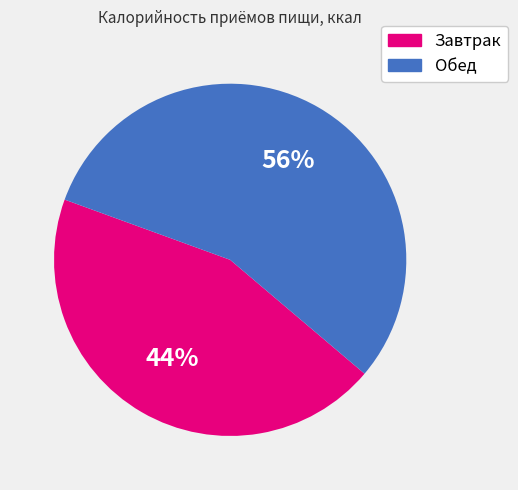

Is there any slice that represents more than half of the pie?

Yes